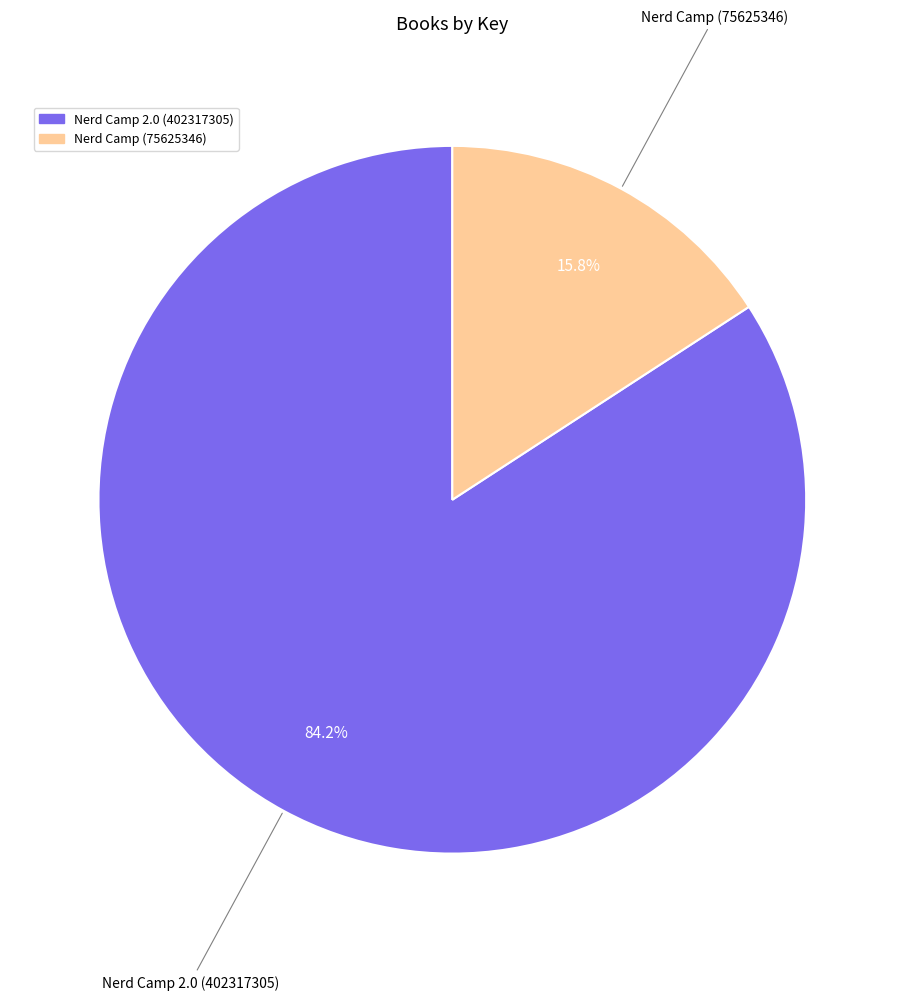

Is it true that Nerd Camp (75625346) is 16% of the pie?

True